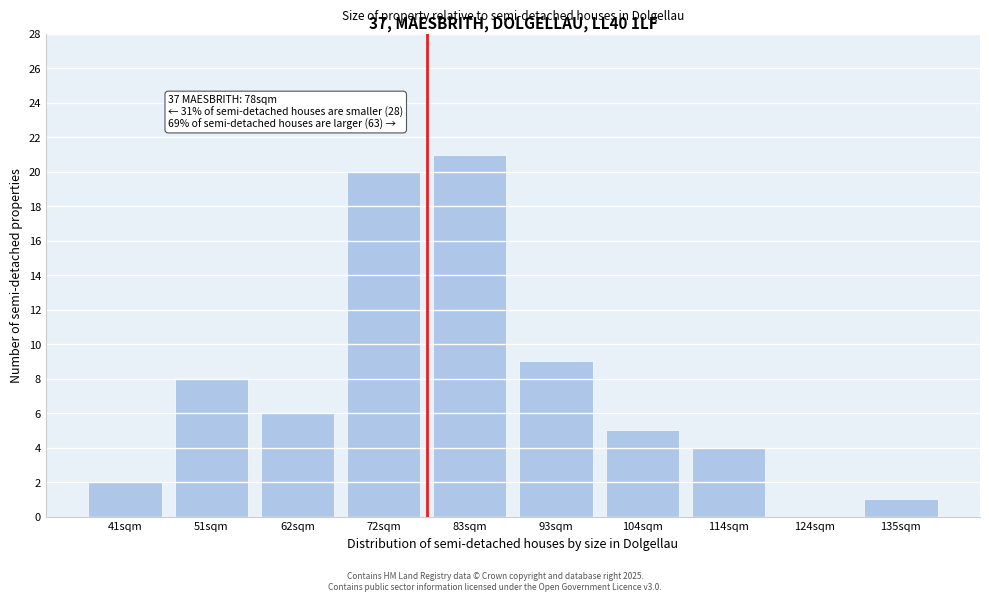

Reading left to right, list all the values displayed in this chart.

41sqm=2	51sqm=8	62sqm=6	72sqm=20	83sqm=21	93sqm=9	104sqm=5	114sqm=4	124sqm=0	135sqm=1